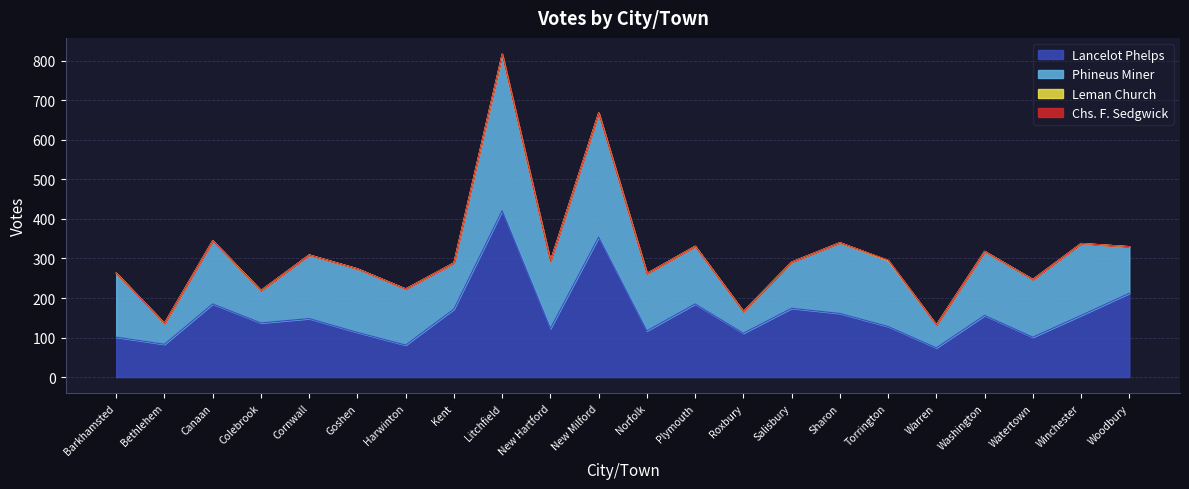

Is the value of Leman Church at New Hartford greater than the value of Chs. F. Sedgwick at Roxbury?

No